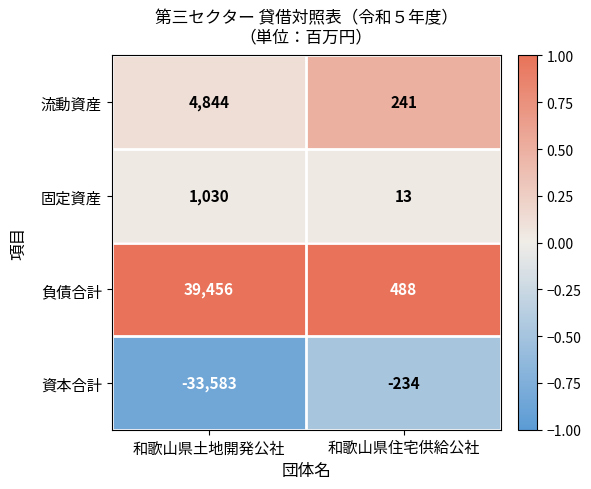

Which series has the largest range (max minus min)?

負債合計